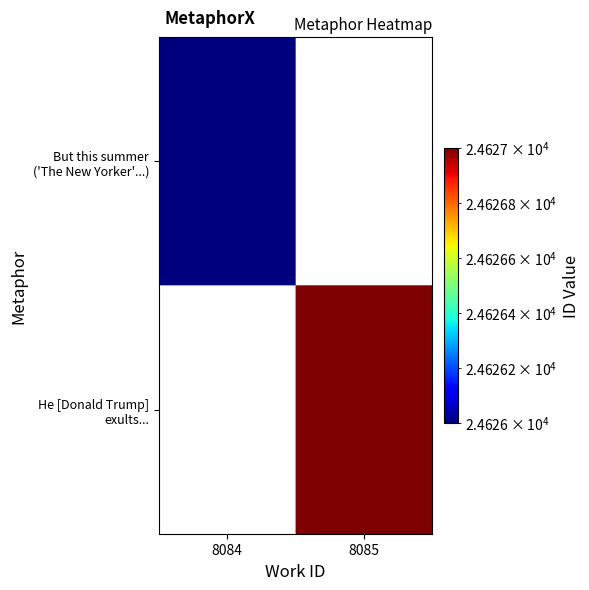

What is the smallest value displayed?

24626.0